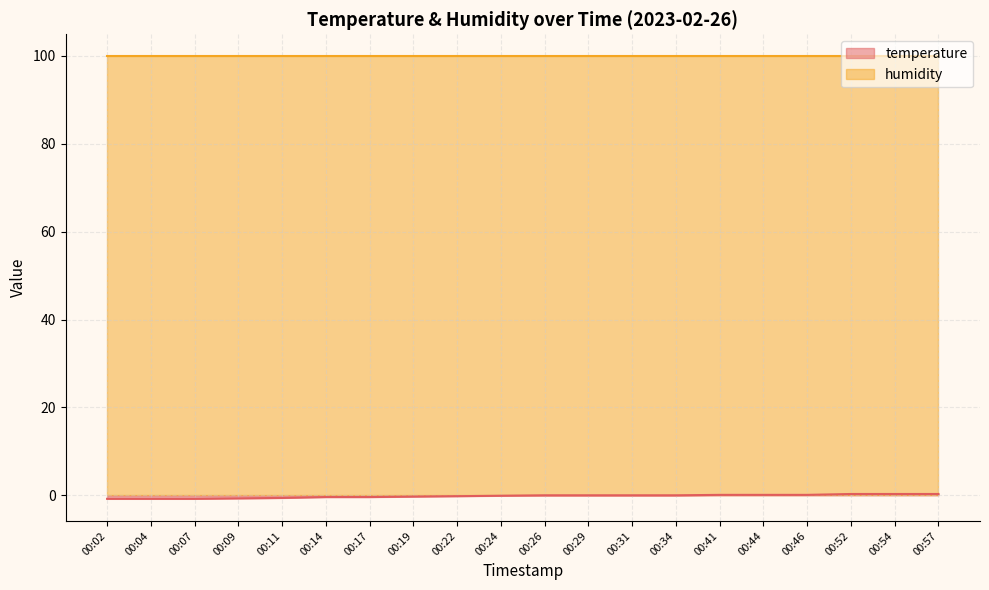

True or false: the data has more than 0 interior local peaks.

False